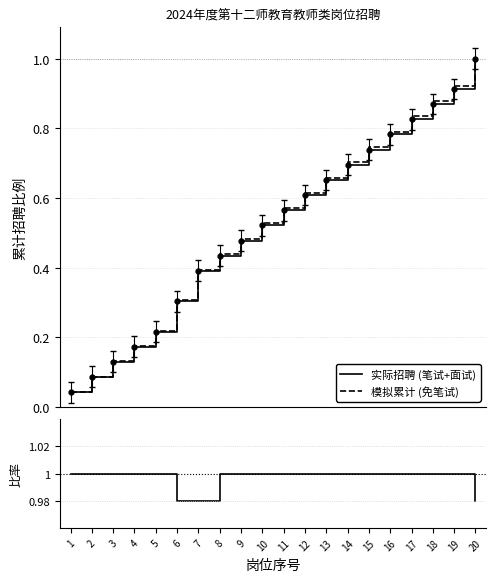

True or false: 实际招聘 (笔试+面试) and 模拟累计 (免笔试) intersect in this chart.

False